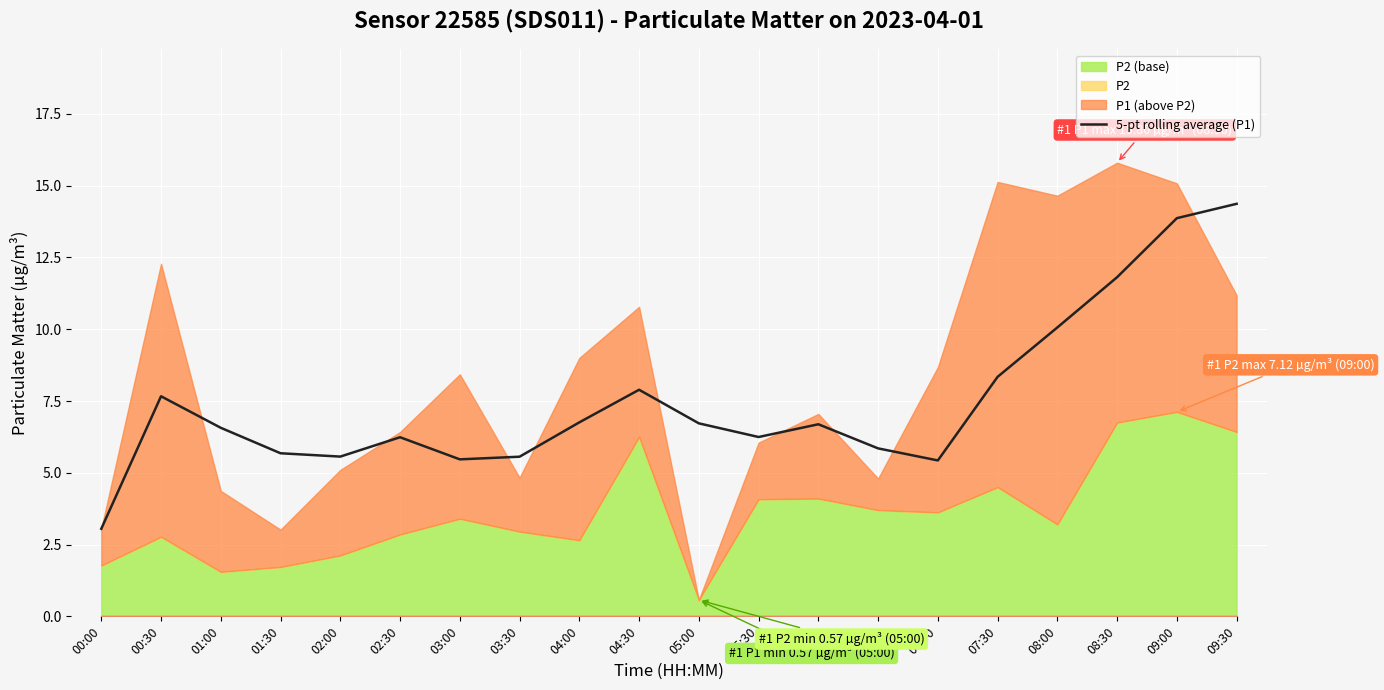

The chart shows a value of 7.9 at 04:30. True or false?

True